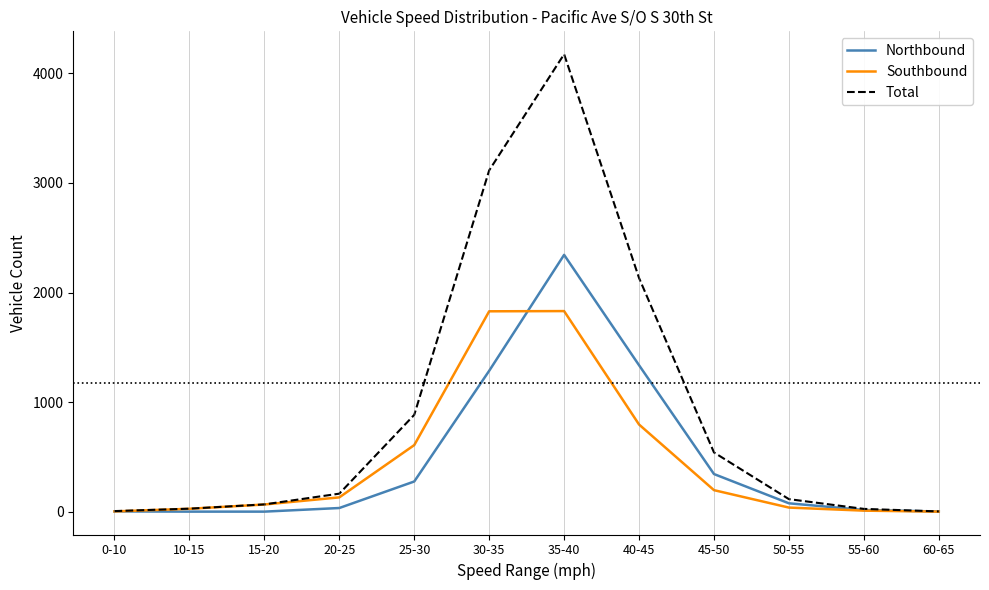

What is the difference between the highest and lowest values at 10-15?

27